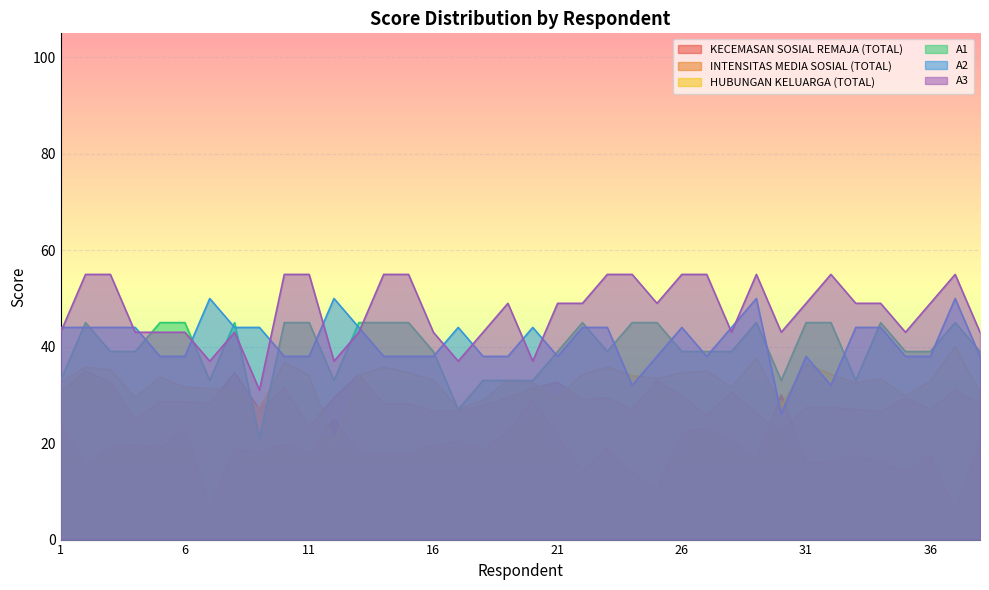

The value of A2 at 2 is 24.9. True or false?

False